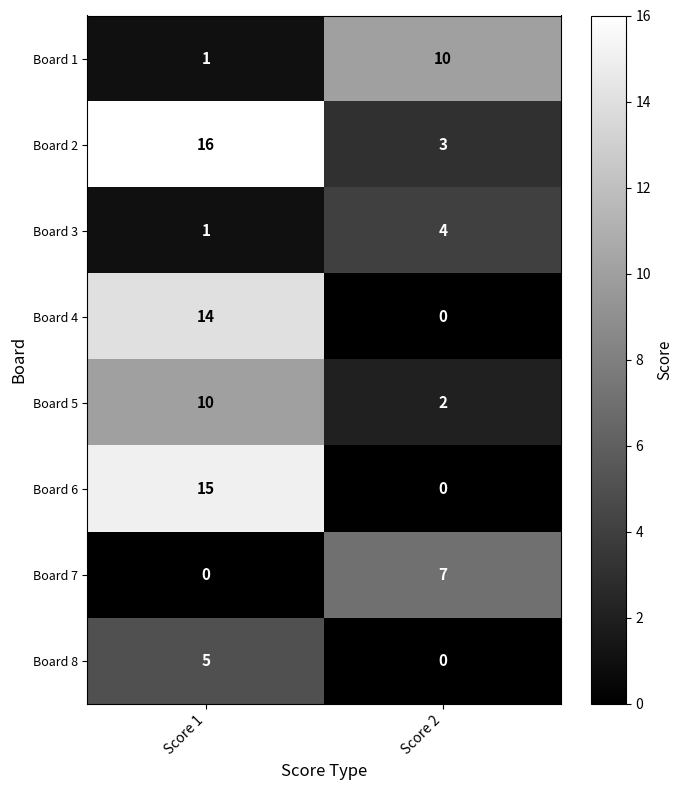

What is the difference between the maximum and minimum values in the Board 8 series?

5